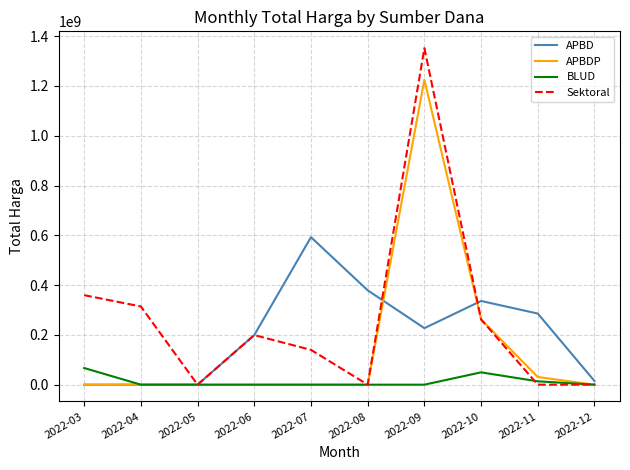

What is the greatest value displayed?

1351682000